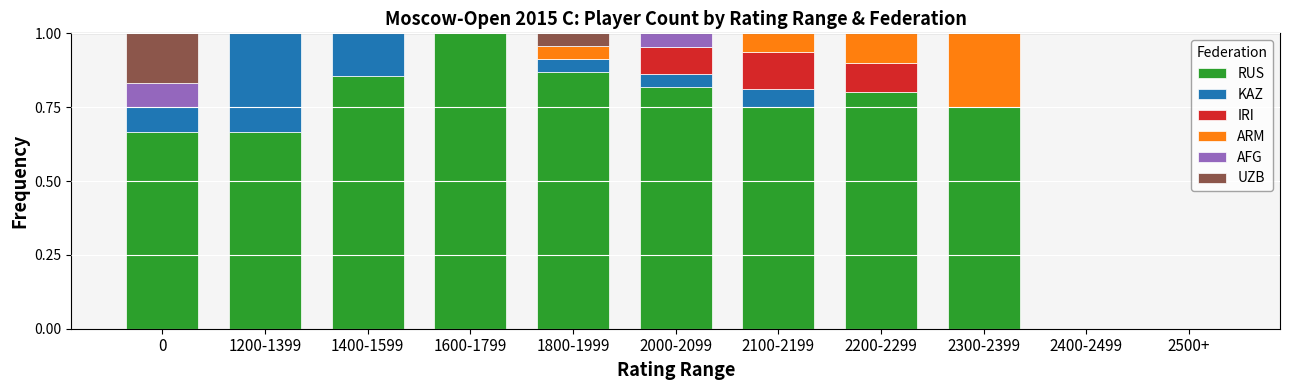

How many distinct data groups are displayed?

6